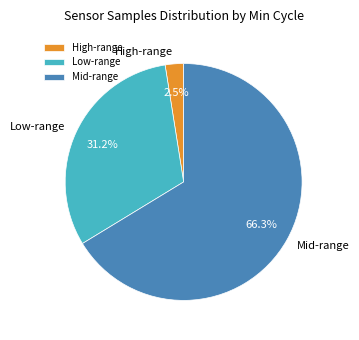

To the nearest percent, what is the average slice percentage?

33%